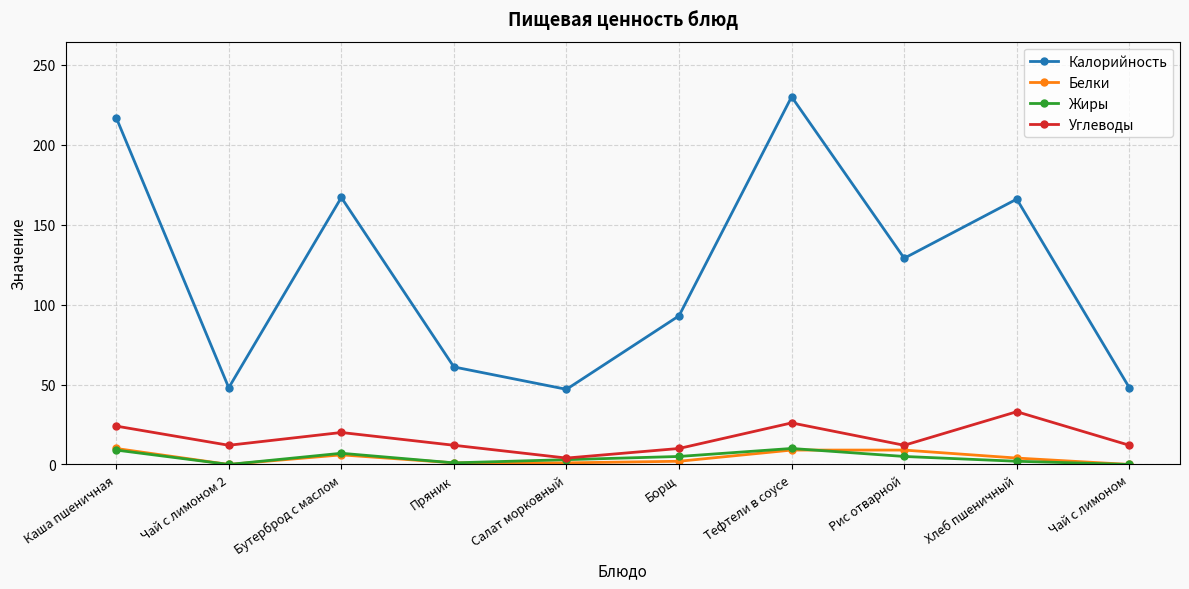

Which category has the highest value in the Калорийность series?

Тефтели в соусе